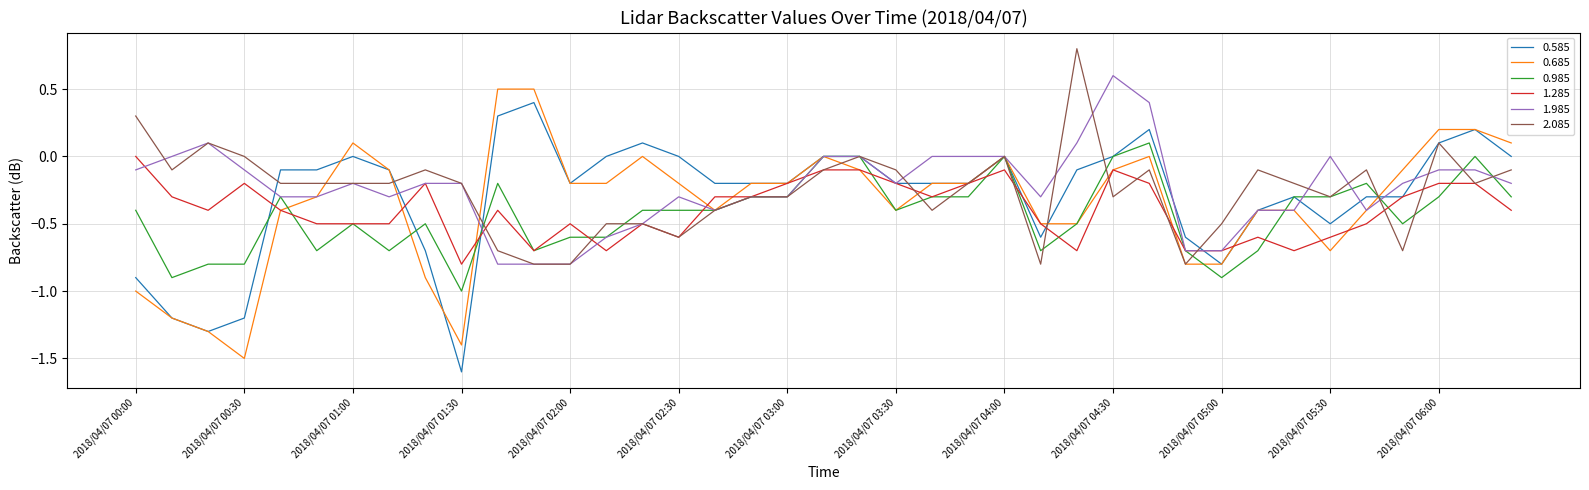

What is the greatest value displayed?

0.8